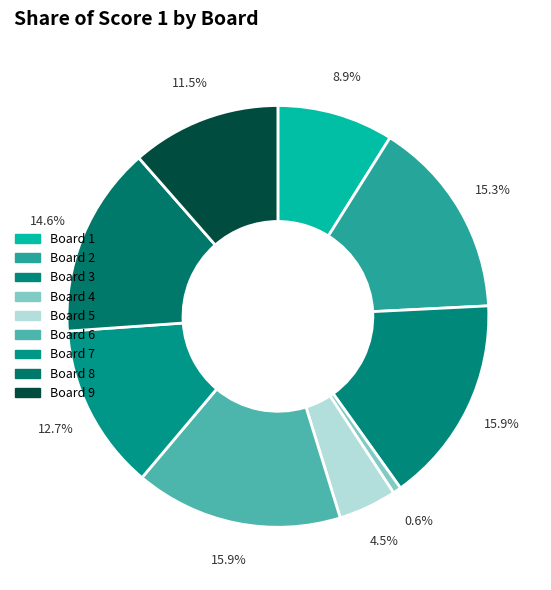

Which slice is the largest?

Board 3